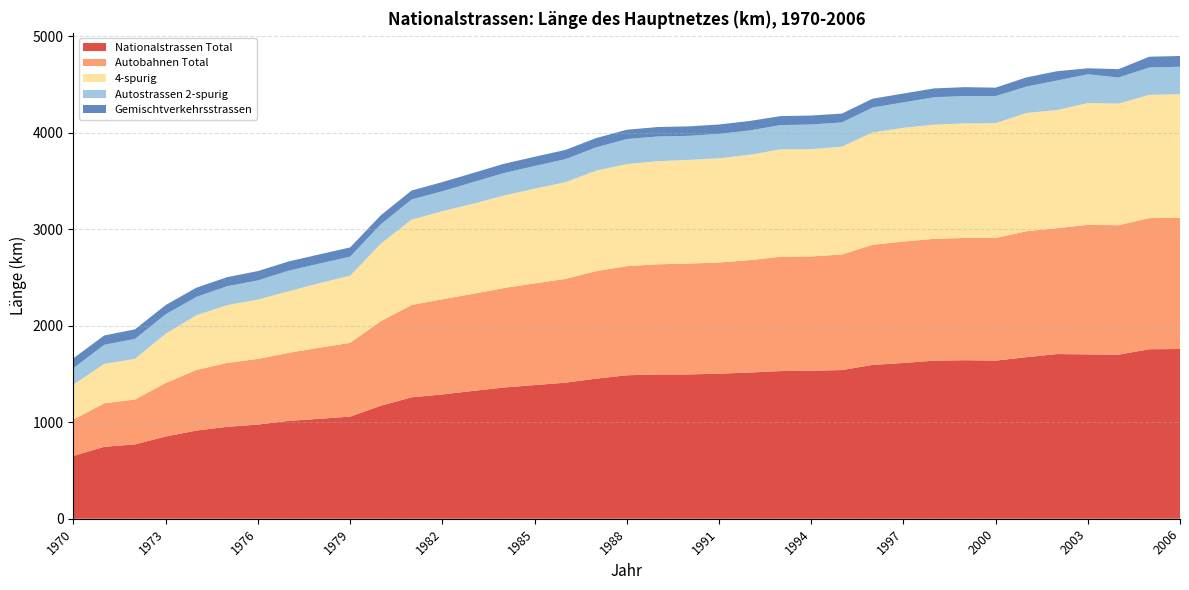

Reading right to left, what are all the values shown in this chart?

Nationalstrassen Total: 1758.2	1755.7	1699.6	1702.4	1706.0	1673.4	1638.0	1642.1	1637.8	1613.2	1593.8	1540.1	1532.7	1529.6	1514.5	1502.3	1494.9	1494.9	1486.0	1451.0	1409.2	1384.4	1359.4	1324.2	1287.5	1258.0	1170.6	1057.8	1035.0	1013.9	975.4	952.3	913.6	851.8	770.2	745.2	650.8
Autobahnen Total: 1360.9	1358.4	1340.9	1341.9	1303.8	1304.7	1269.7	1266.5	1262.2	1258.2	1244.2	1197.2	1184.4	1184.4	1164.4	1152.2	1147.6	1140.6	1130.3	1113.7	1074.6	1053.6	1030.5	1005.8	986.0	956.5	876.1	764.4	736.8	704.4	680.5	662.2	627.7	554.8	464.7	450.4	377.4
4-spurig: 1279.0	1276.5	1259.6	1261.2	1223.7	1224.6	1189.6	1186.4	1182.1	1178.1	1163.7	1116.7	1111.4	1111.4	1091.4	1079.2	1074.6	1067.6	1057.3	1040.7	1001.6	980.6	957.5	932.8	912.1	883.7	802.7	694.7	668.4	637.4	614.7	597.9	566.4	510.4	421.5	408.1	361.4
Autostrassen 2-spurig: 283.9	283.9	270.6	298.4	305.7	273.4	280.4	283.8	283.8	263.2	257.8	251.1	255.1	252.0	252.0	252.0	249.2	256.2	259.4	240.8	238.7	234.9	233.0	223.6	206.7	208.7	201.5	198.0	202.8	214.1	197.9	196.5	190.2	201.3	206.0	198.0	171.4
Gemischtverkehrsstrassen: 111.5	111.5	86.2	62.1	96.5	95.3	87.9	91.8	91.8	91.8	91.8	91.8	93.2	93.2	98.1	98.1	98.1	98.1	96.3	96.5	95.9	95.9	95.9	94.8	94.8	92.8	93.0	95.4	95.4	95.4	97.0	93.6	95.7	95.7	99.5	96.8	102.0